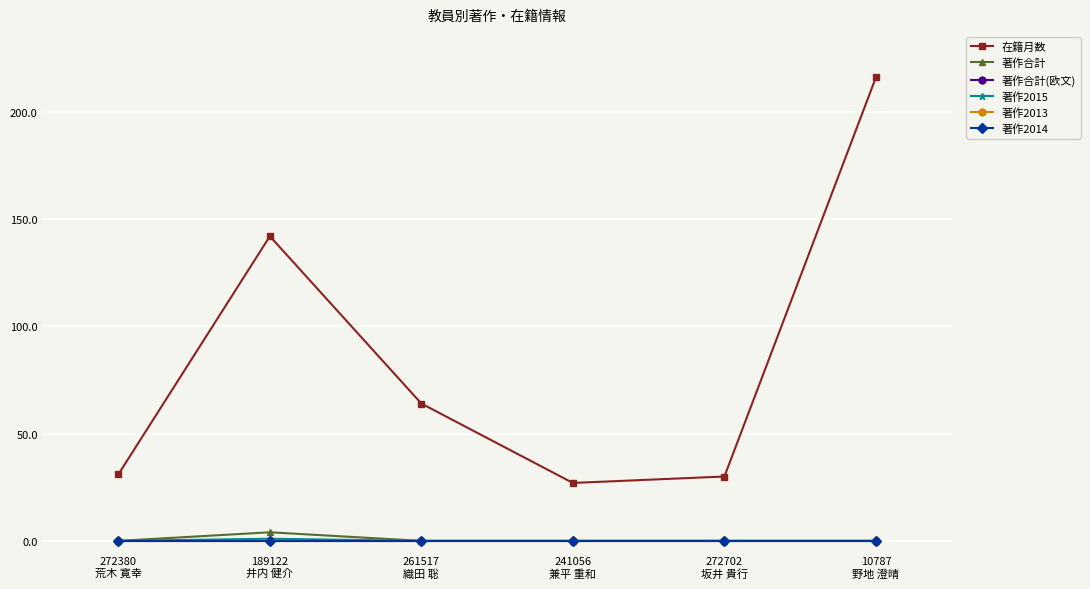

True or false: 著作2013 and 著作合計 cross at least once.

False